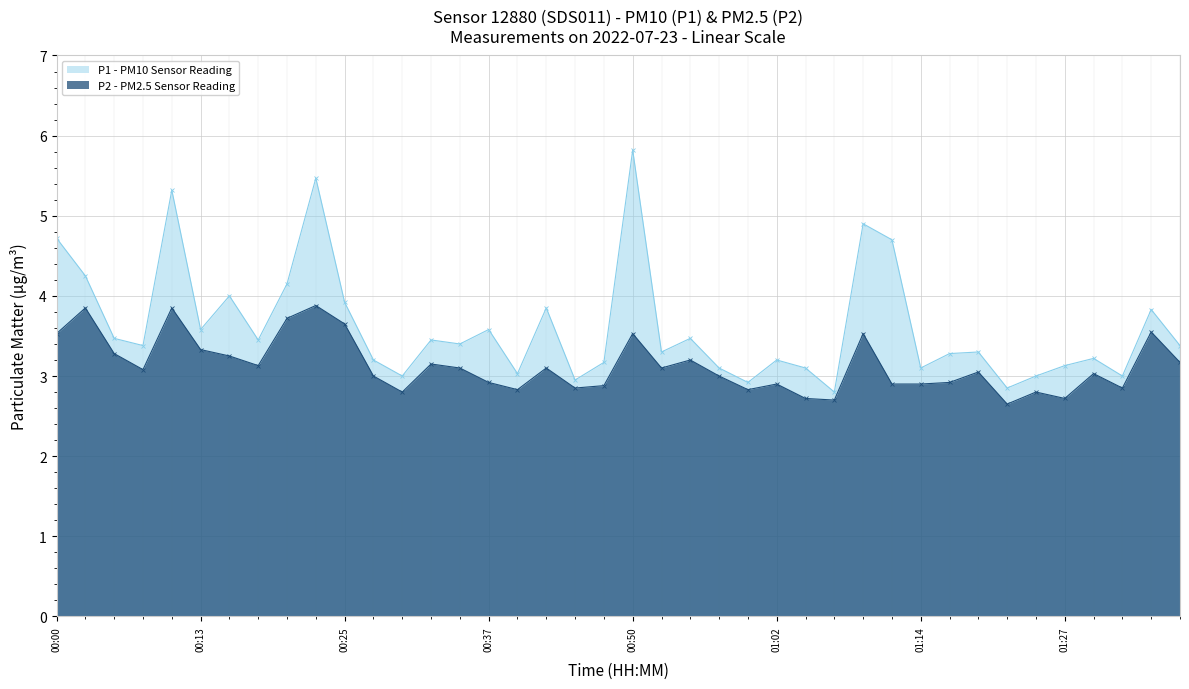

Between 01:24 and 01:02, which is larger?

01:02